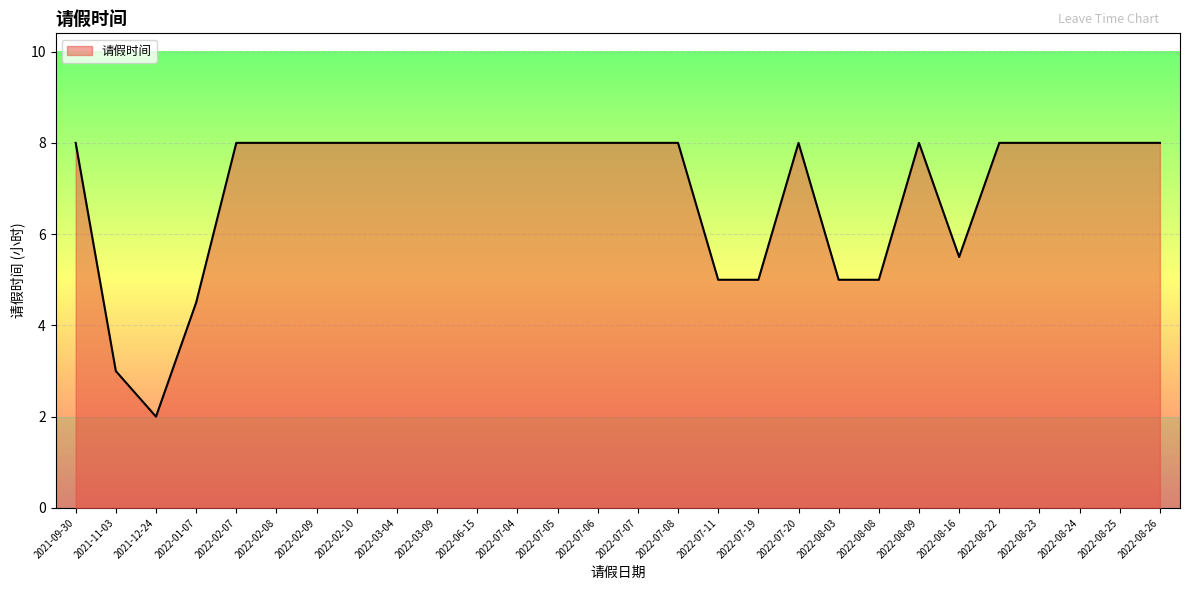

What is the ratio of the value at 2022-08-16 to the value at 2022-02-07?

0.7